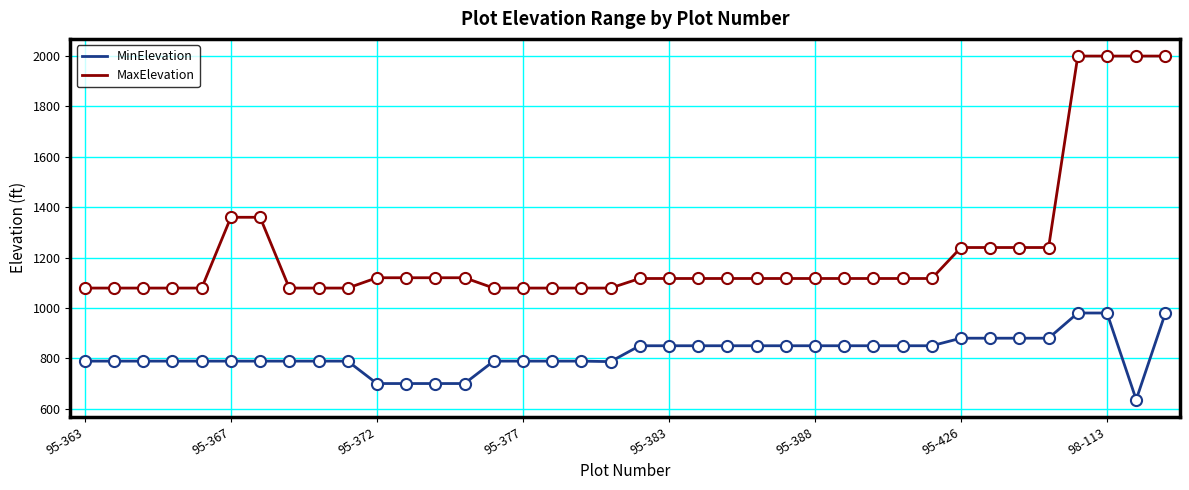

What is the difference between the maximum and minimum values in the MaxElevation series?

921